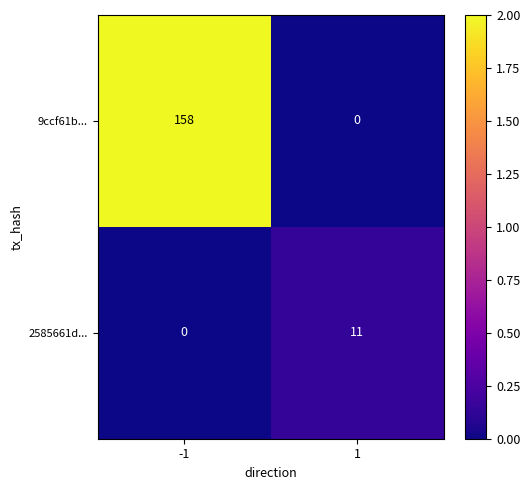

Is it true that 2585661d... equals 0 at -1?

True